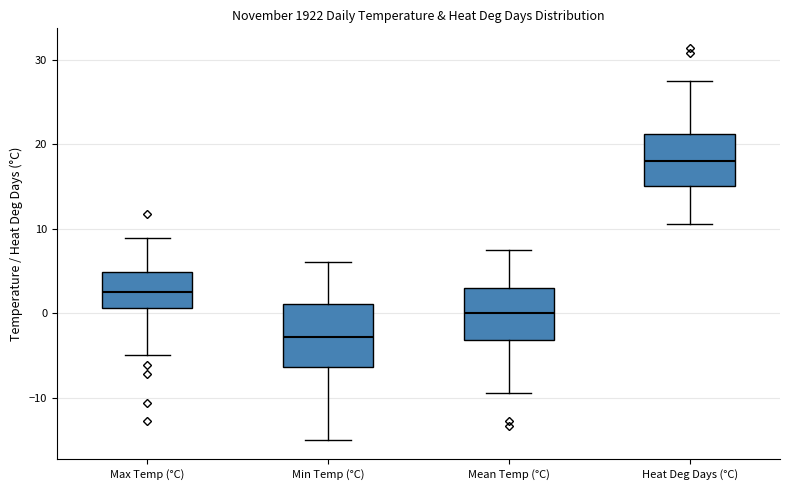

Reading left to right, read every box against the y-axis: the position of its median line, the range the box covers, and the ends of its whiskers. The values are not printed on the chart, so give them approximately, as read against the axis.

Max Temp (°C): median 3, box 1 to 5, whiskers -5 to 9
Min Temp (°C): median -3, box -6 to 1, whiskers -15 to 6
Mean Temp (°C): median 0, box -3 to 3, whiskers -9 to 8
Heat Deg Days (°C): median 18, box 15 to 21, whiskers 11 to 28